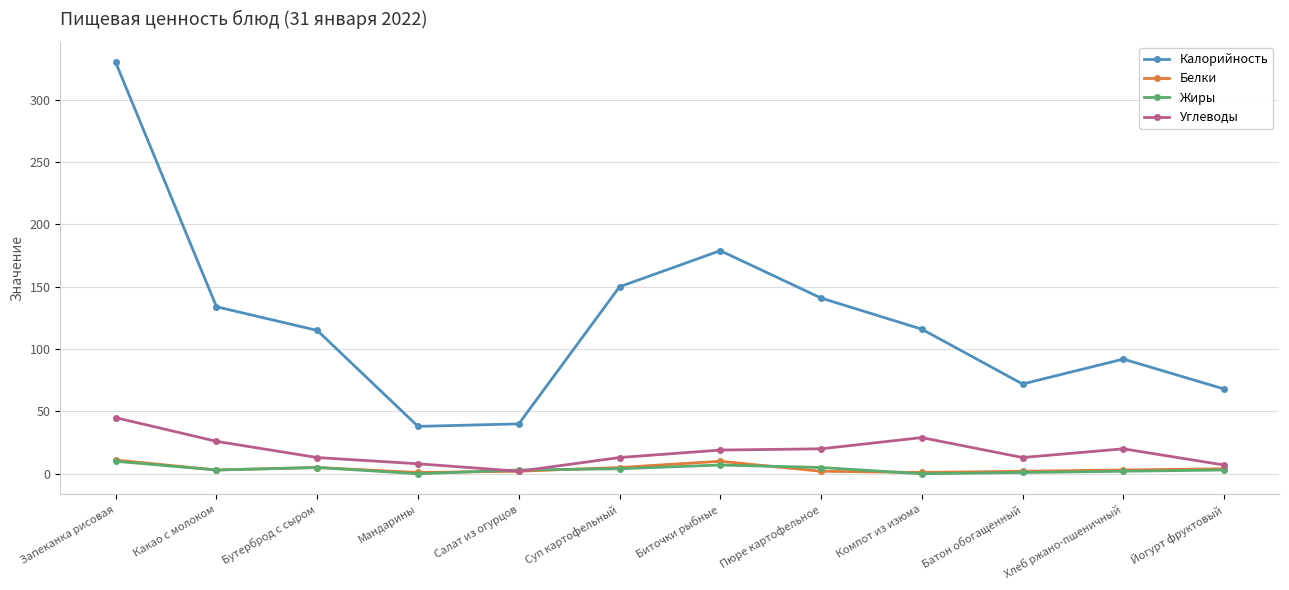

In Углеводы, how many points are higher than both neighbors (excluding endpoints)?

2